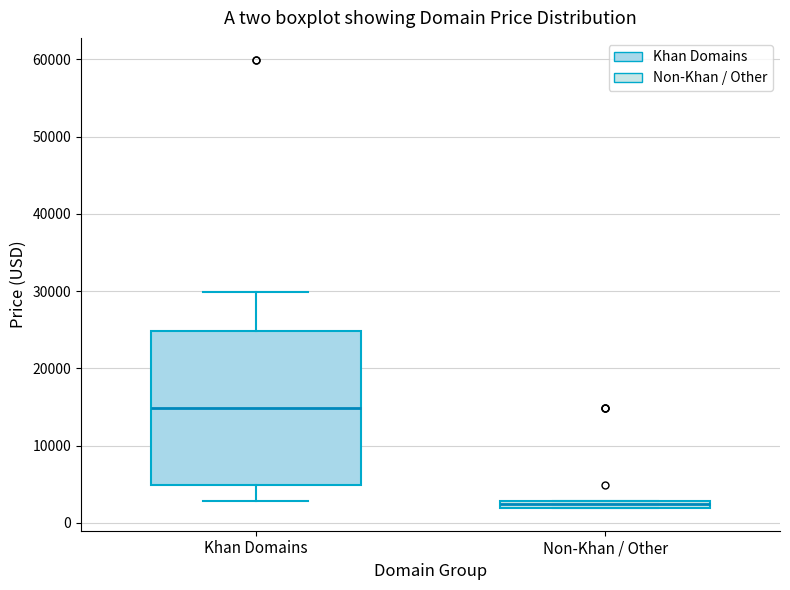

Which box's median line is the lowest?

Non-Khan / Other